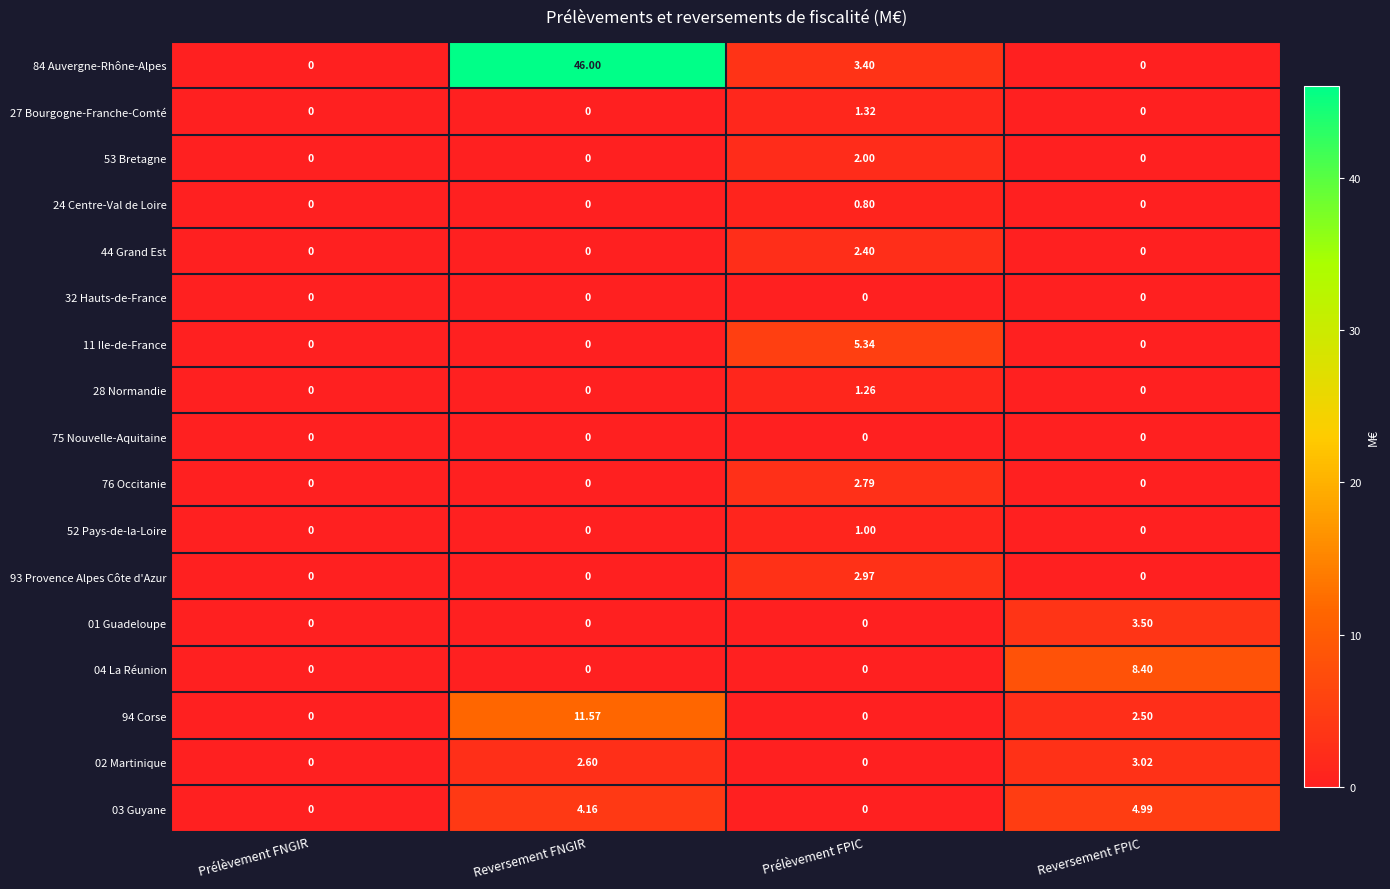

What is the total value across all series at Reversement FPIC?

22.4